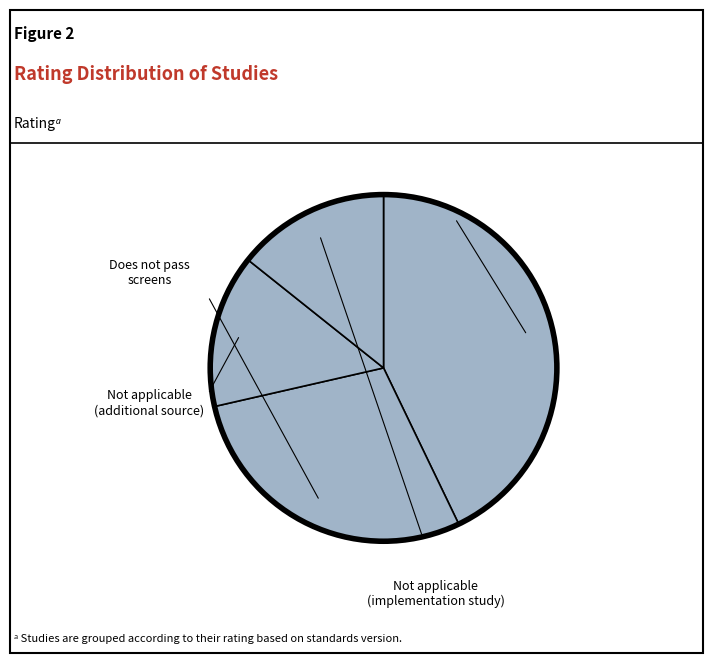

How many segments does this pie chart have?

4